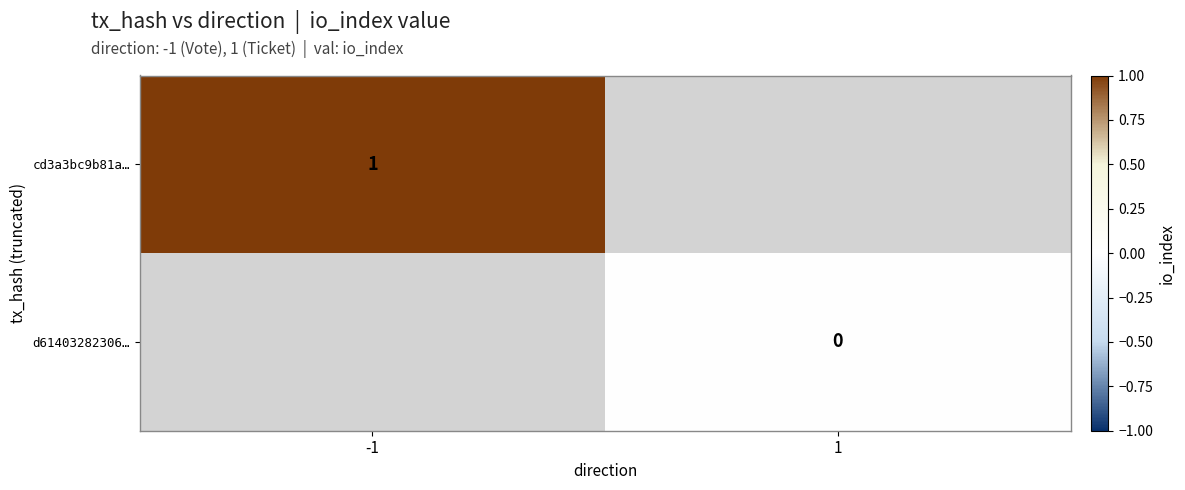

How many data points does each series have?

2